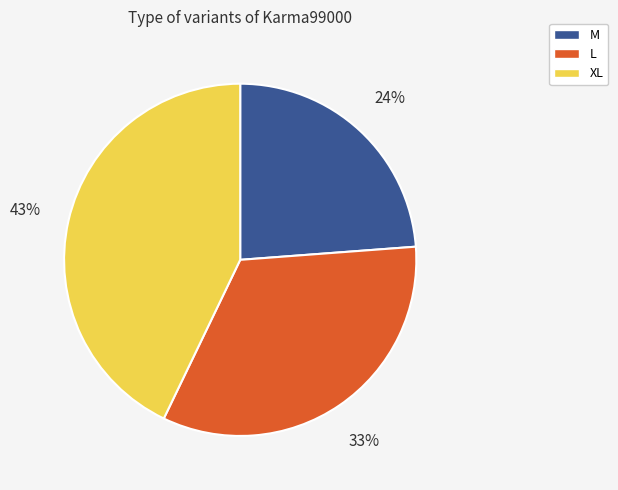

How many slices are in this pie chart?

3